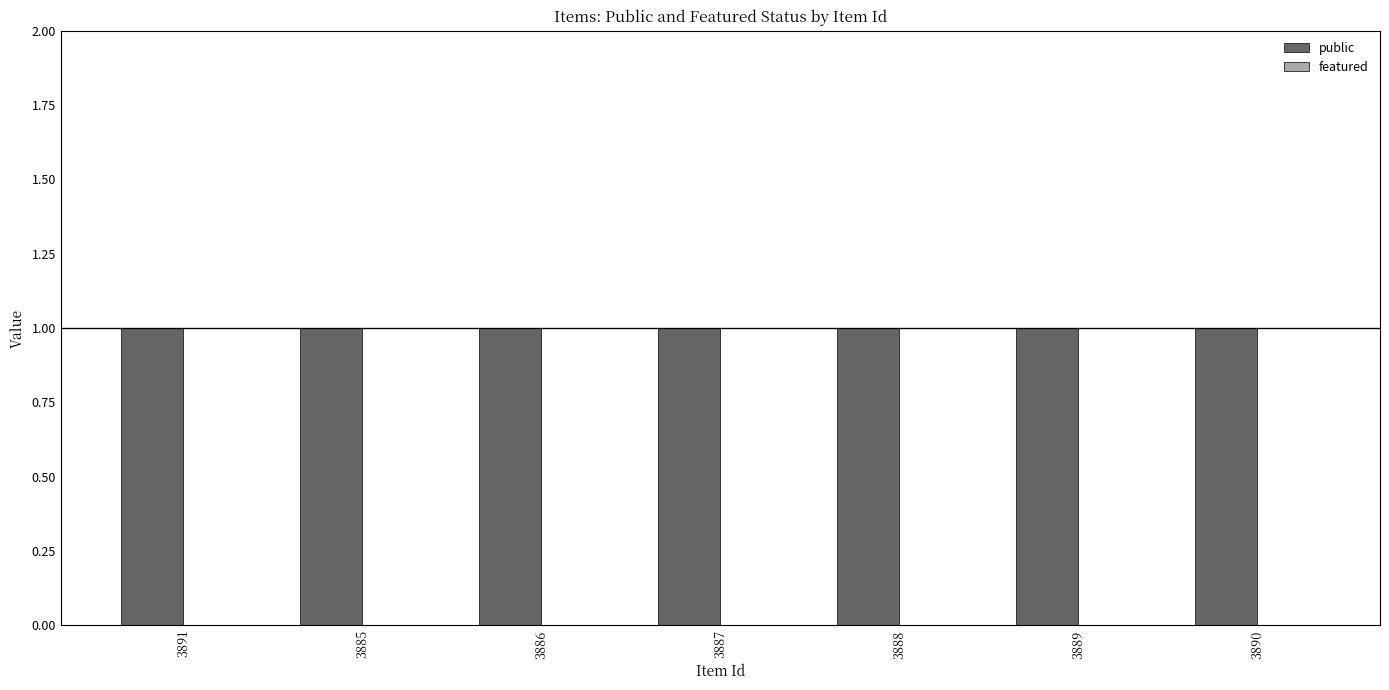

Is the value of public at 3885 greater than the value of featured at 3887?

Yes